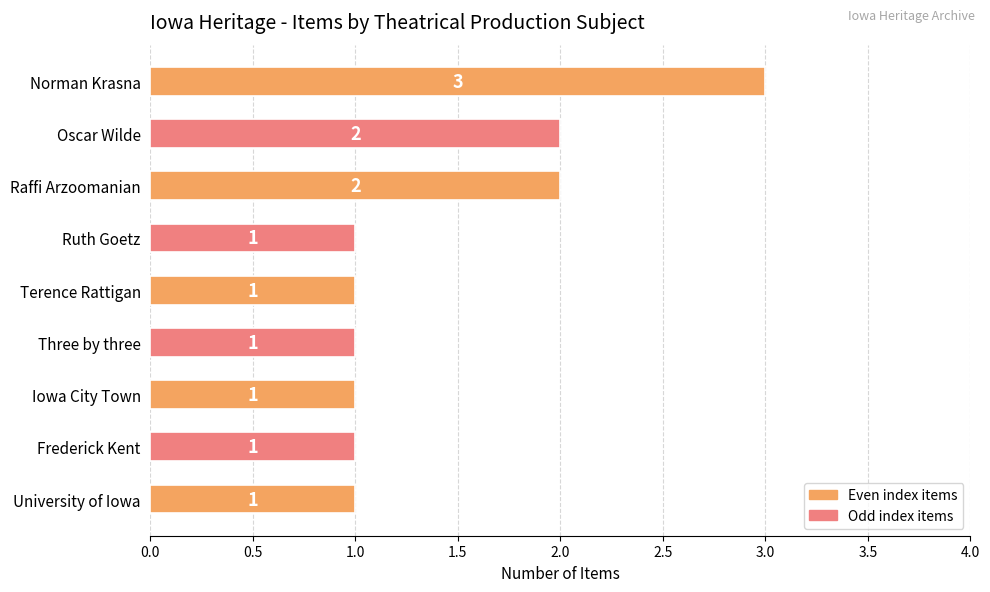

The chart shows a value of 1 at Three by three. True or false?

True